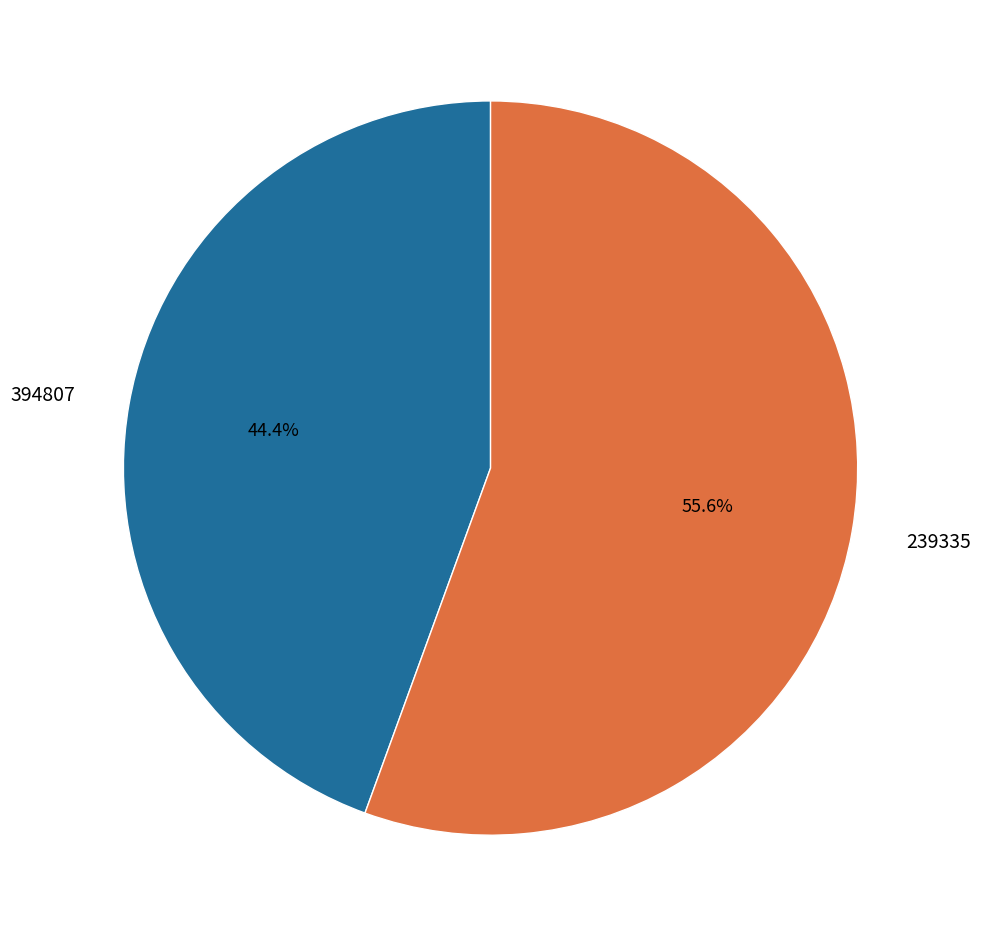

To the nearest percent, what percentage of the pie is 394807?

44%